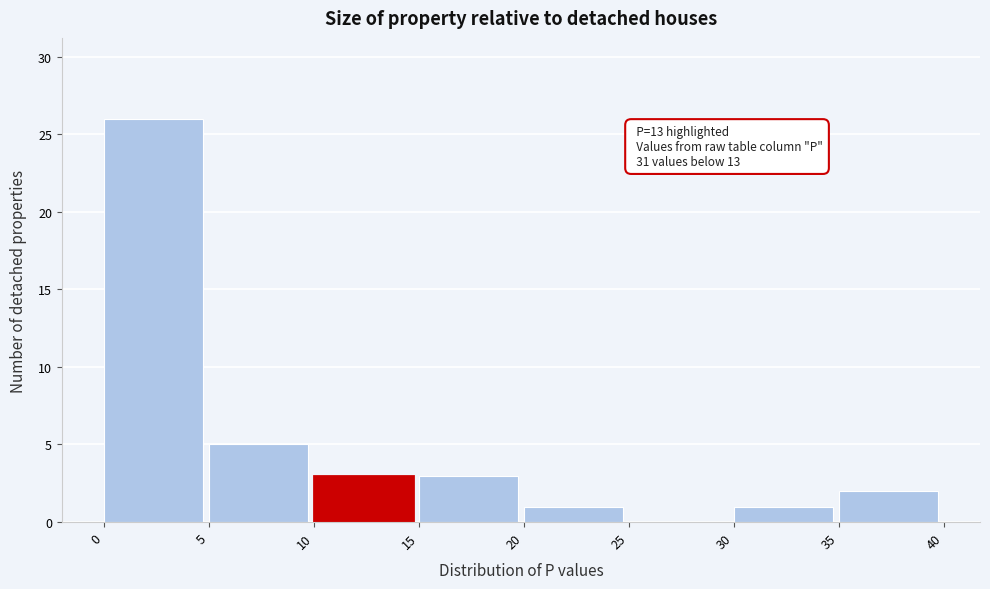

Which range on the x-axis has the tallest bar?

0 to 5